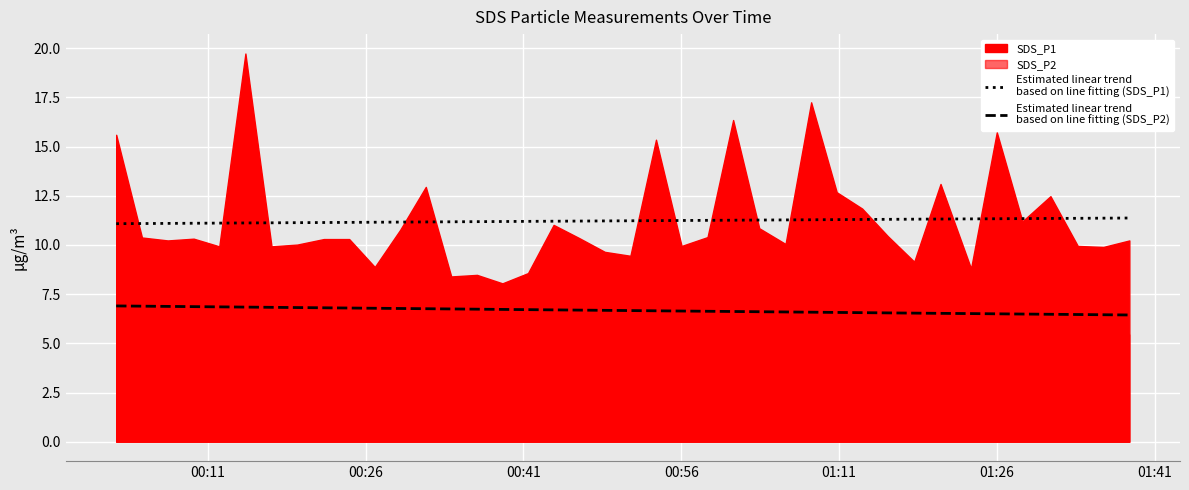

Rank the series by their average value, from highest to lowest.

Estimated linear trend
based on line fitting (SDS_P1), Estimated linear trend
based on line fitting (SDS_P2)